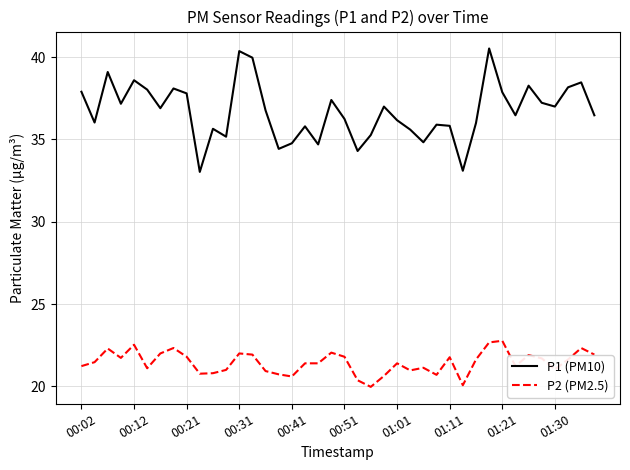

Which series has the largest total across all categories?

P1 (PM10)